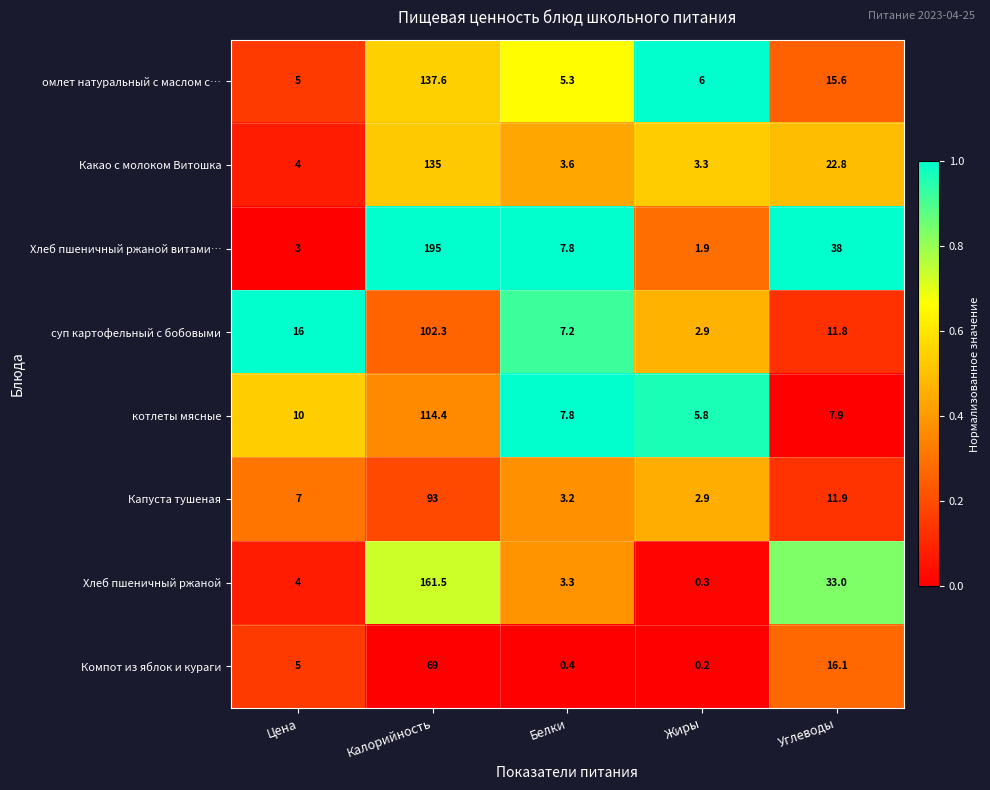

At which label is котлеты мясные closest to 60?

Цена